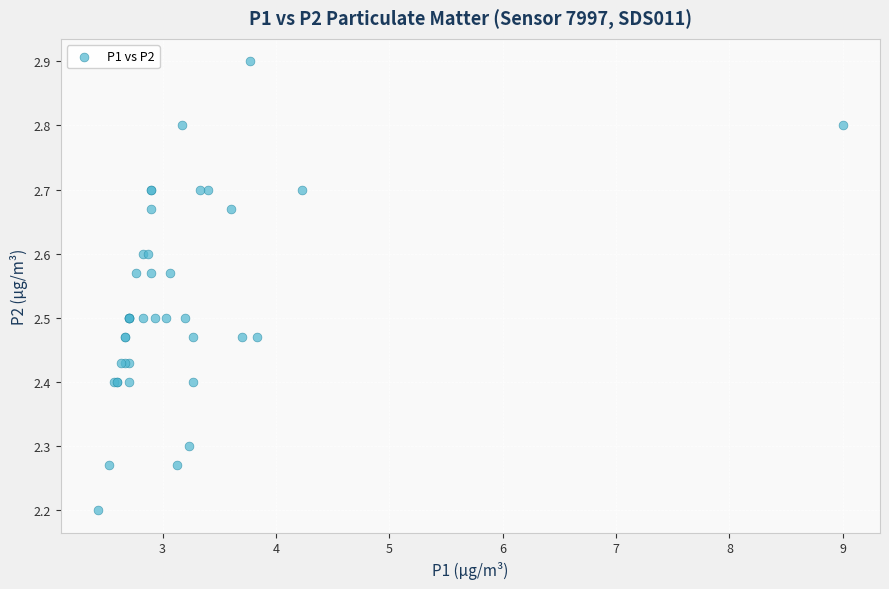

What Y value in the scatter plot is closest to 2?

2.2